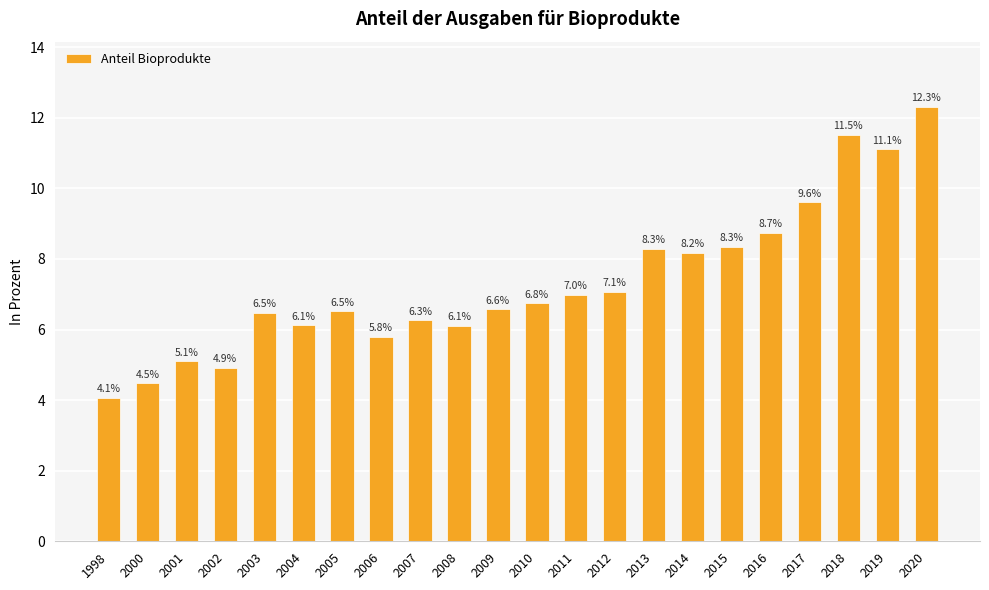

Does the chart contain stacked bars?

No